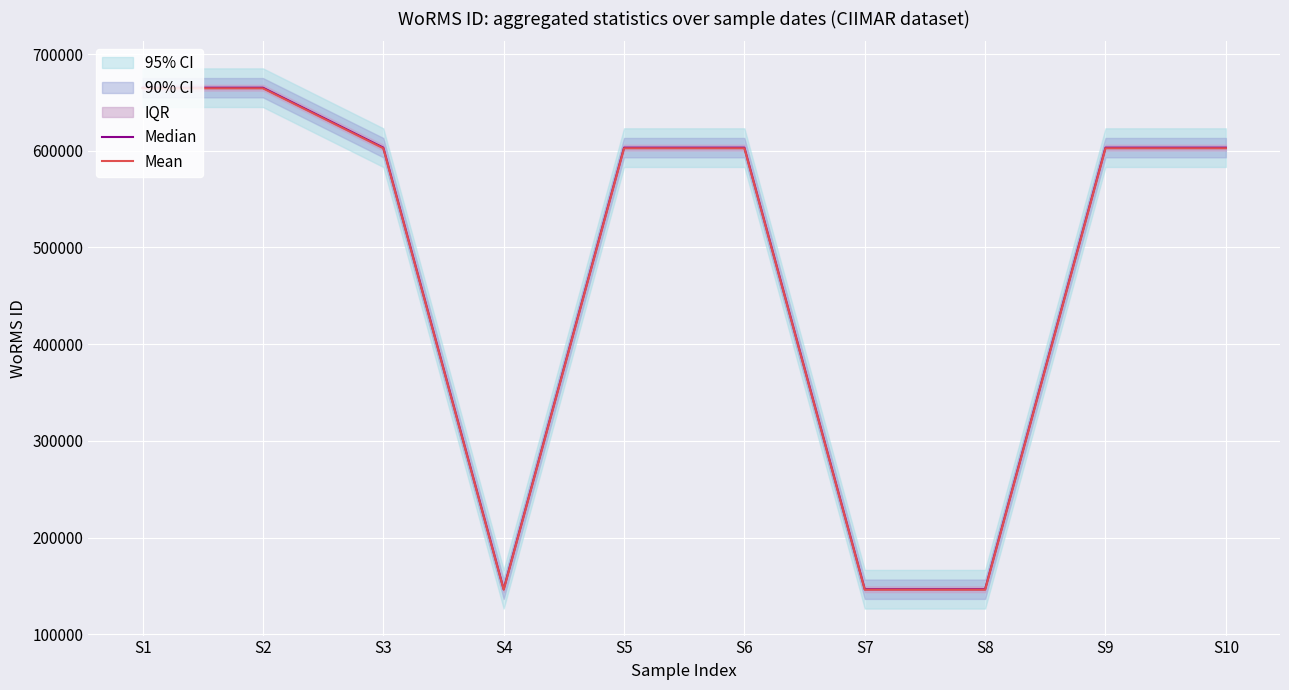

How many data points in Median are above 603258?

2